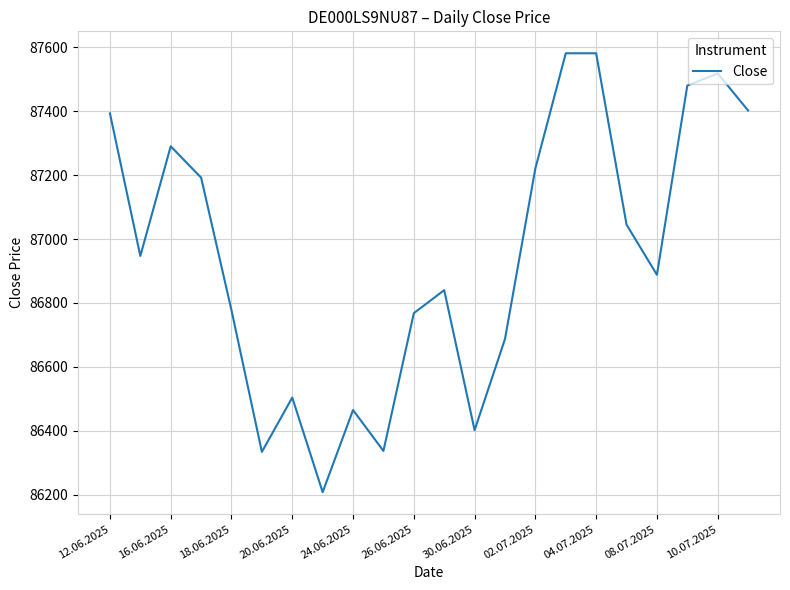

What is the minimum value shown in the chart?

86208